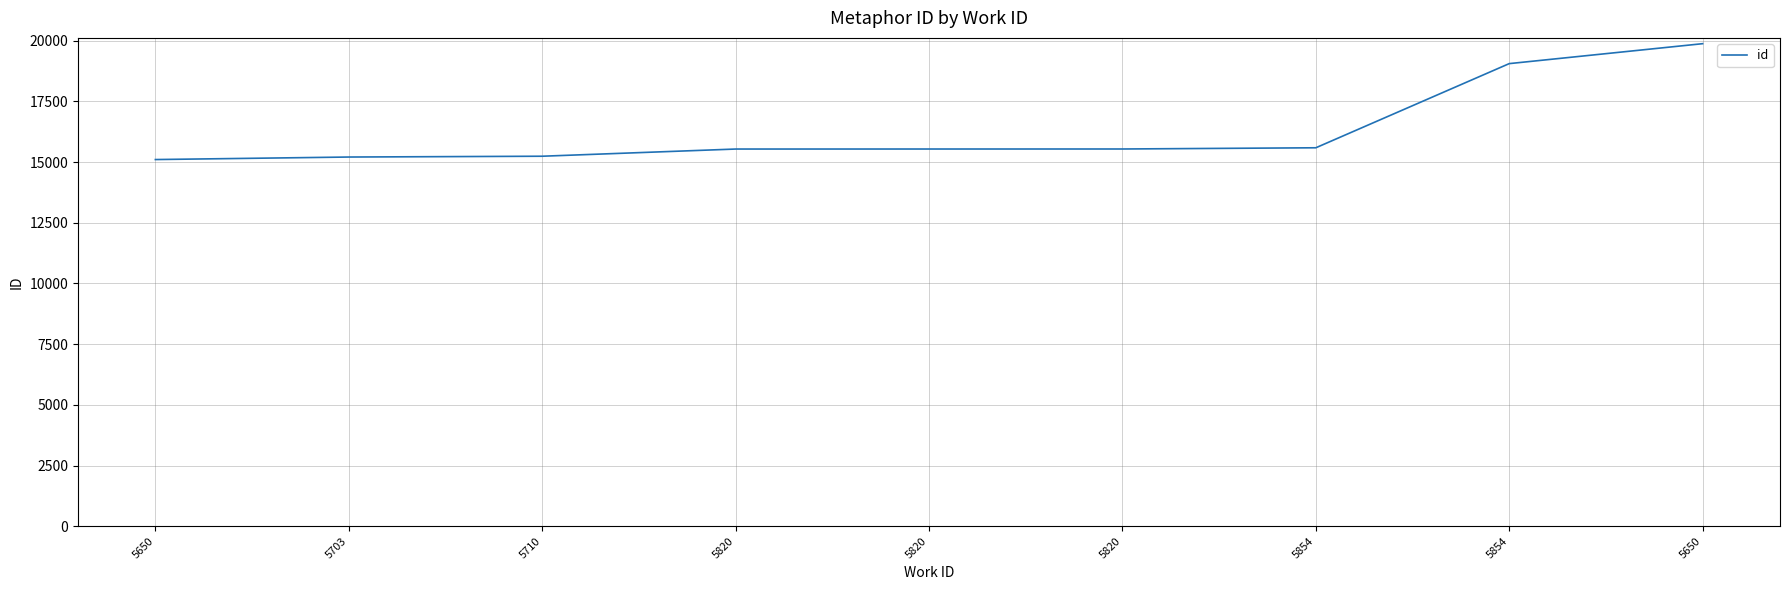

Is this an area chart (filled region under the line)?

No